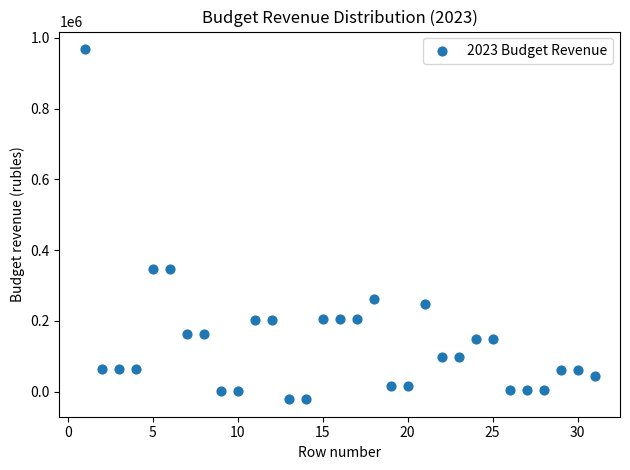

What is the range of X values (max minus min)?

30